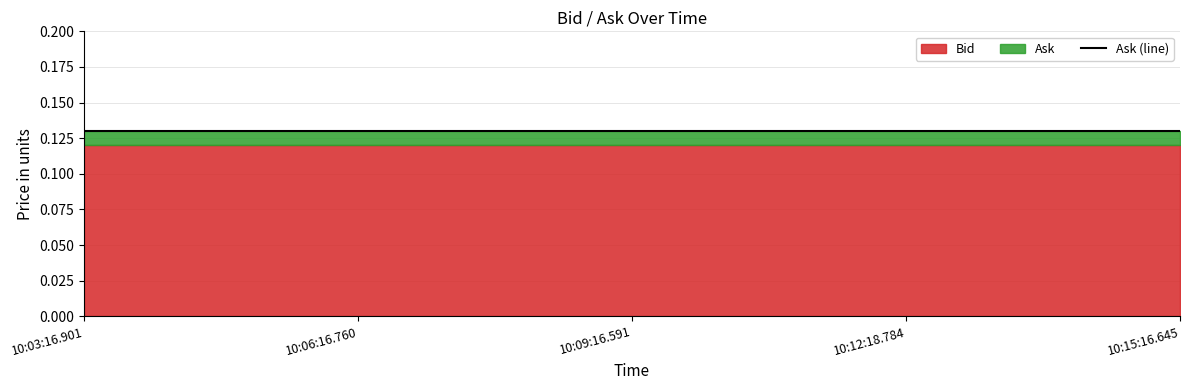

True or false: Ask and Bid cross at least once.

False